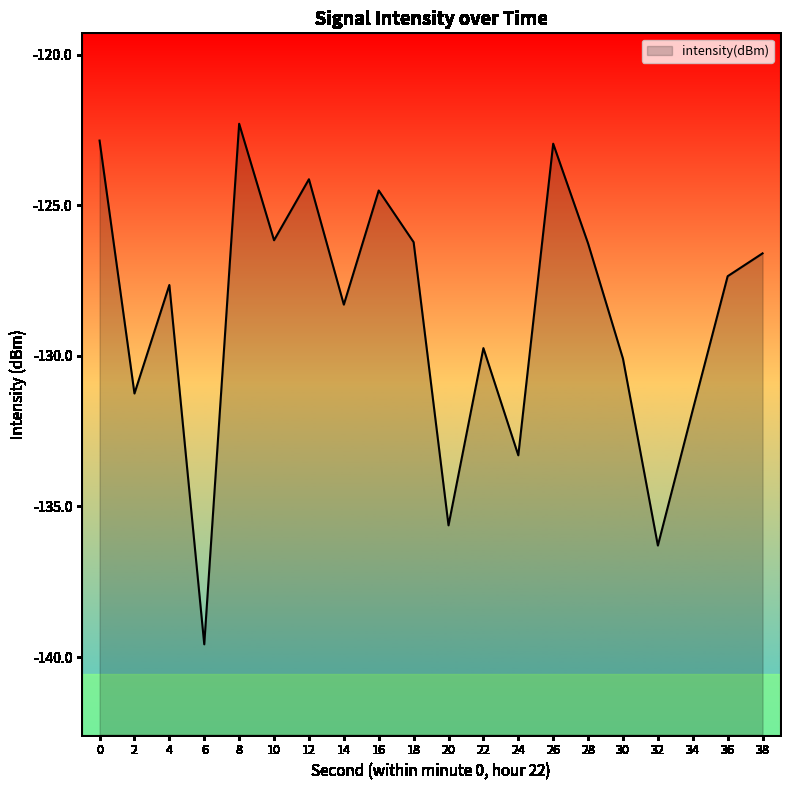

Between 8 and 22, which is larger?

8